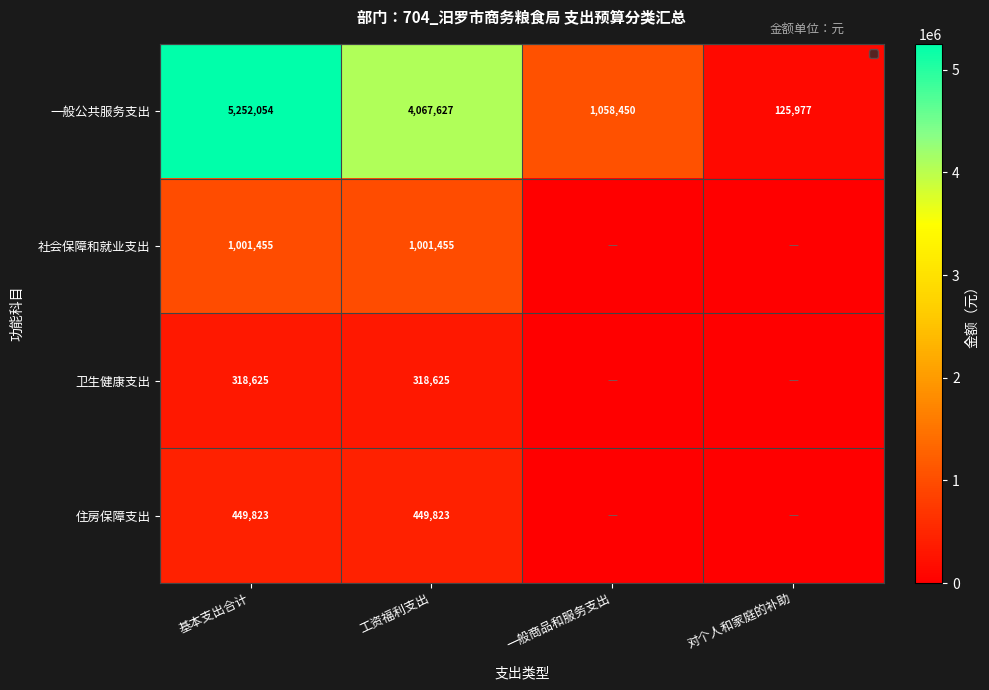

Is it true that 卫生健康支出 equals 318625 at 工资福利支出?

True